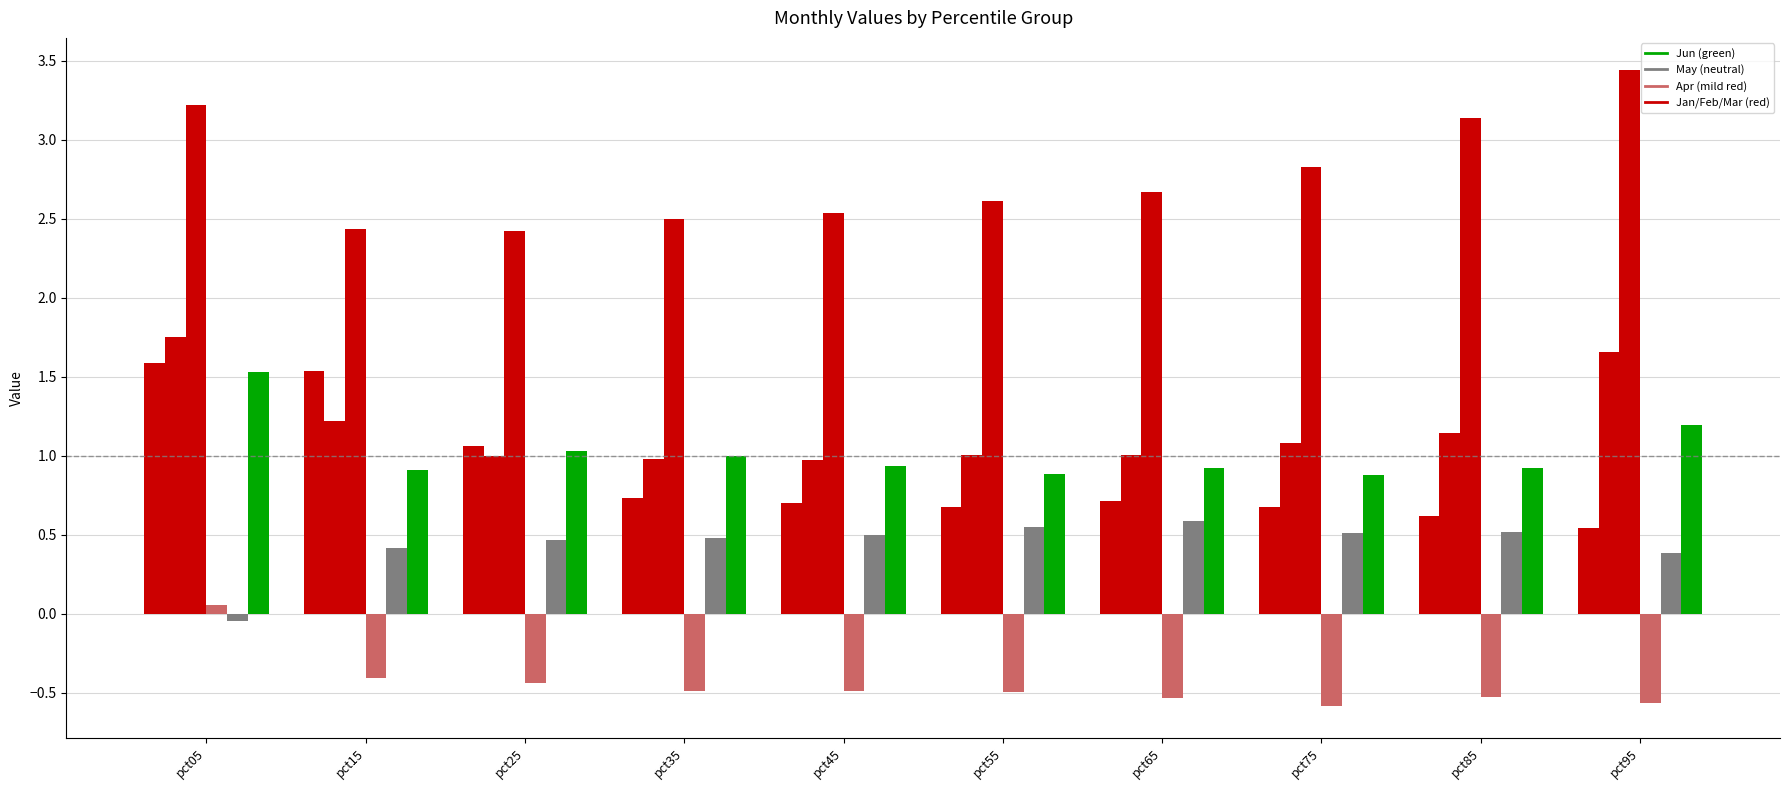

How many data points does each series have?

10